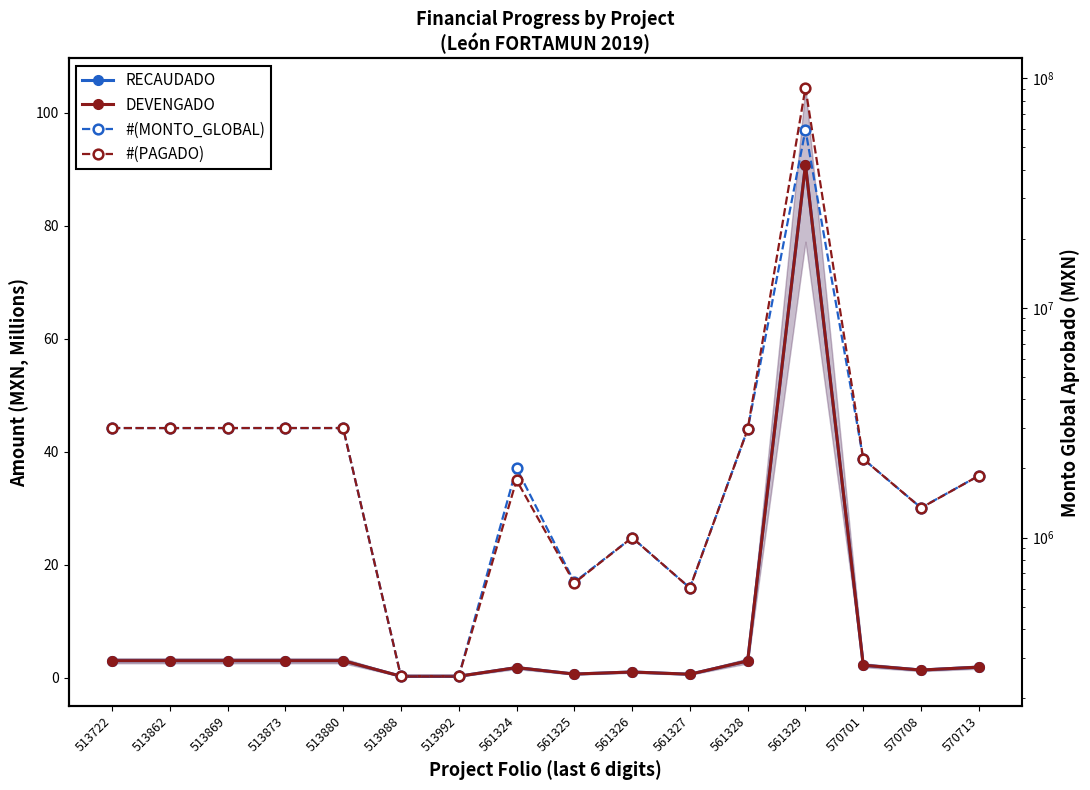

How many series are shown in this chart?

4